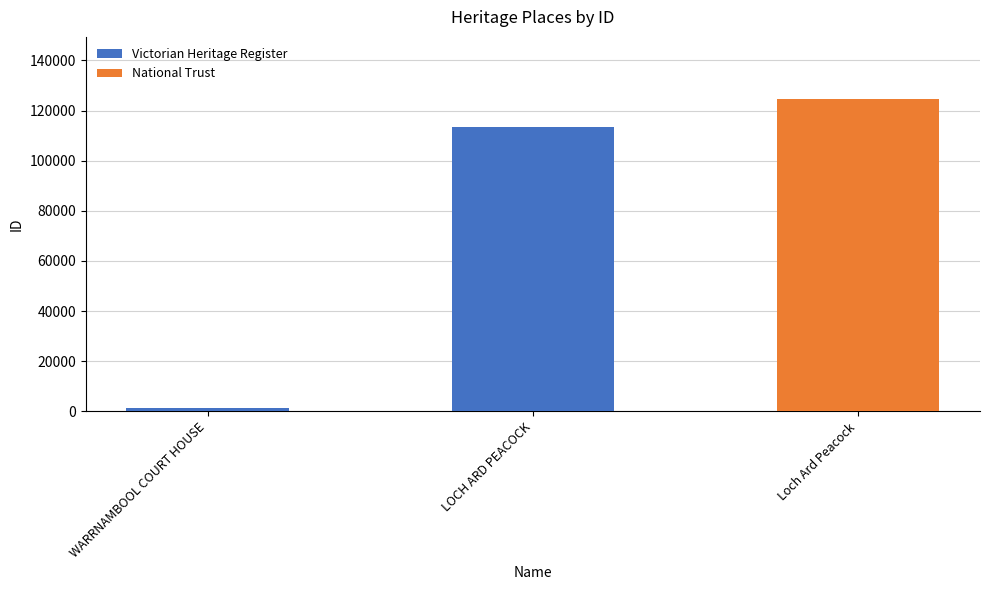

Which category has the highest value in the Victorian Heritage Register series?

LOCH ARD PEACOCK